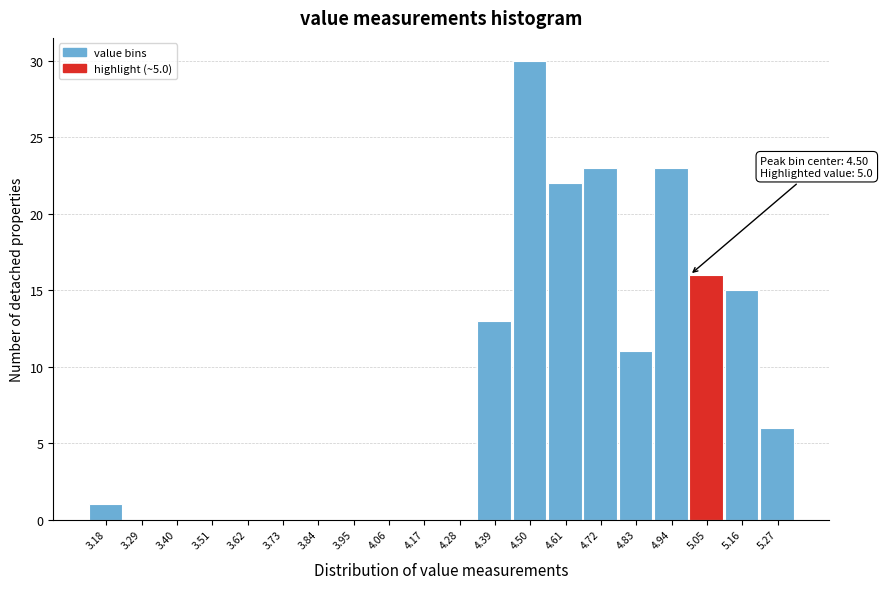

Which range on the x-axis has the tallest bar?

4.44 to 4.56